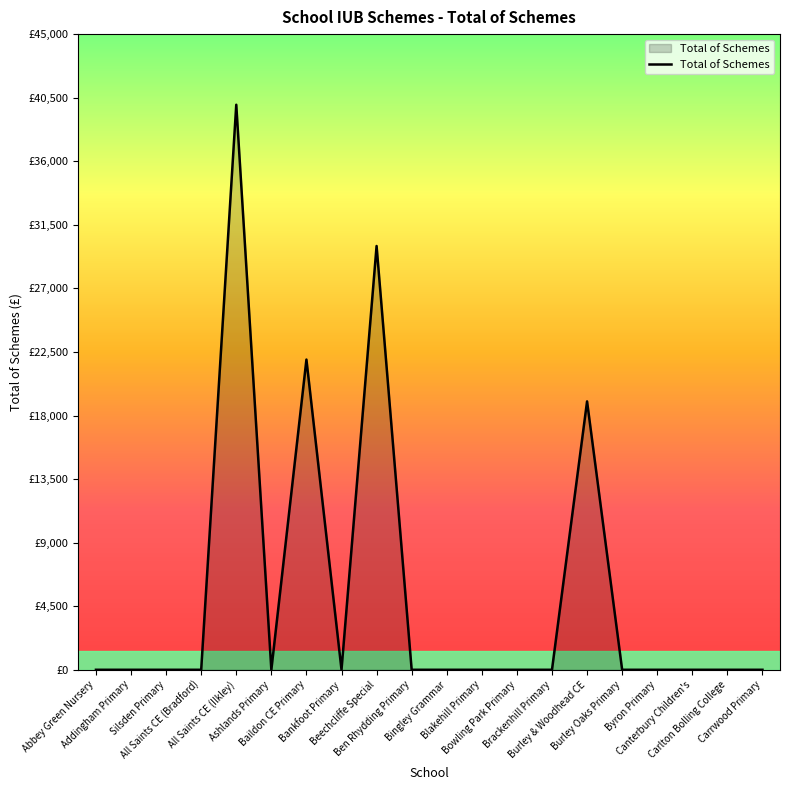

True or false: the data shows 0 at Canterbury Children's.

True